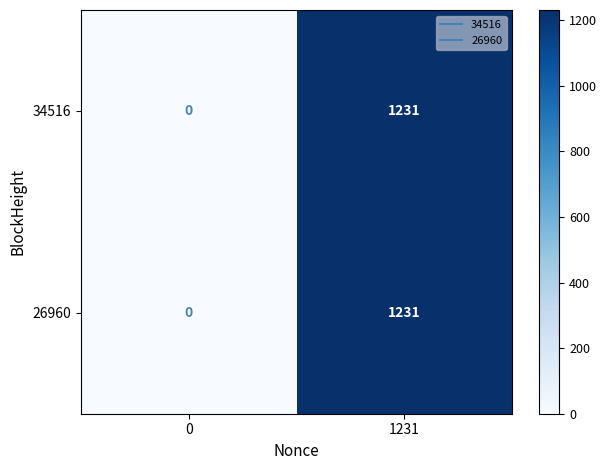

Reading right to left, what are all the values shown in this chart?

34516: 1231	0
26960: 1231	0